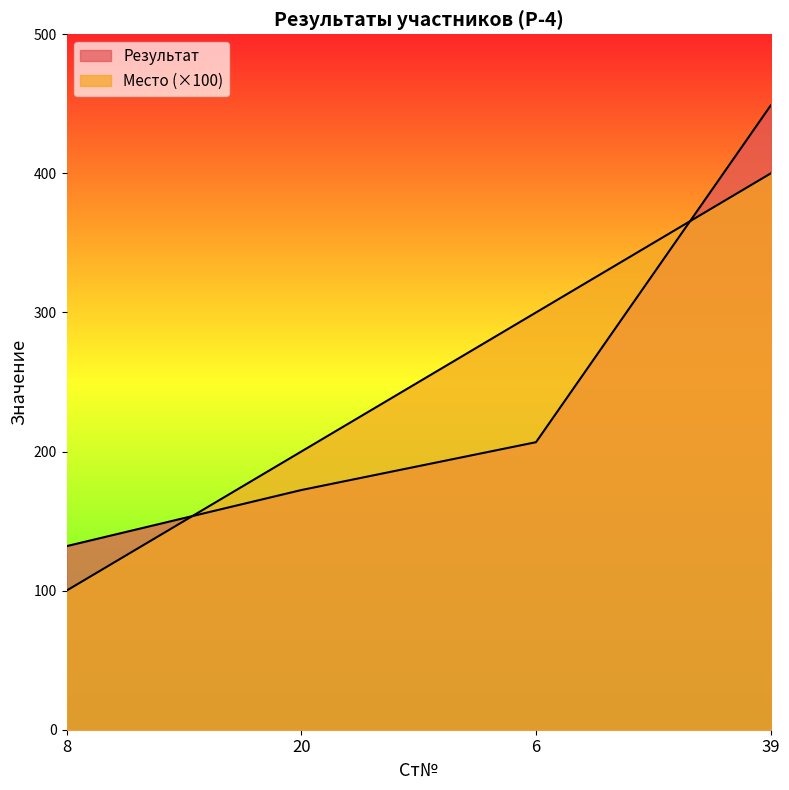

Does the chart have visible grid lines?

No